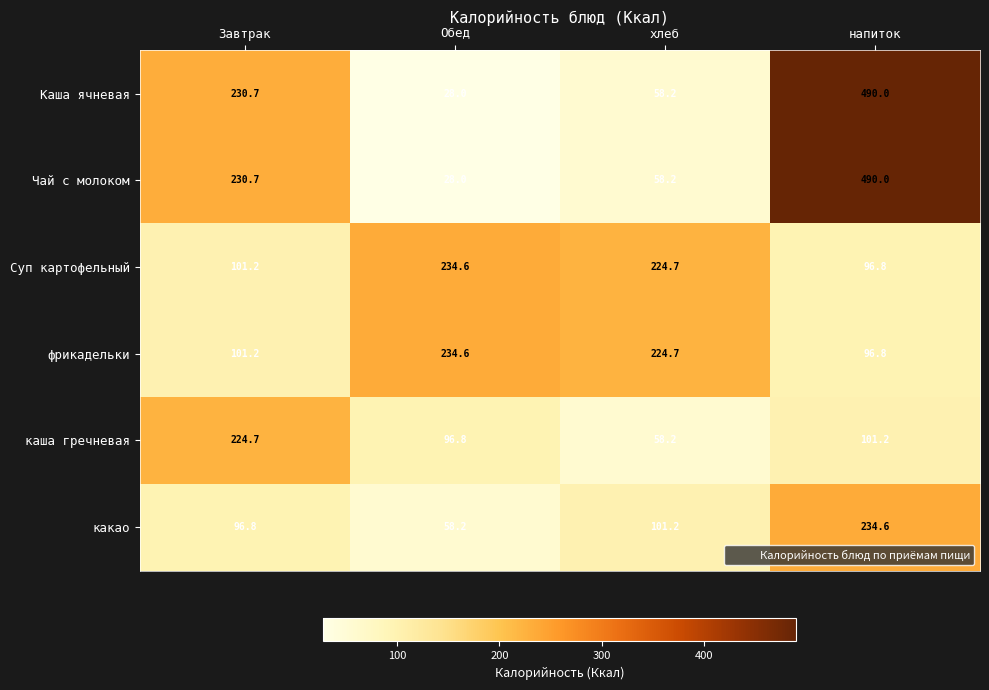

True or false: Каша ячневая has a value of 51.9 at Завтрак.

False